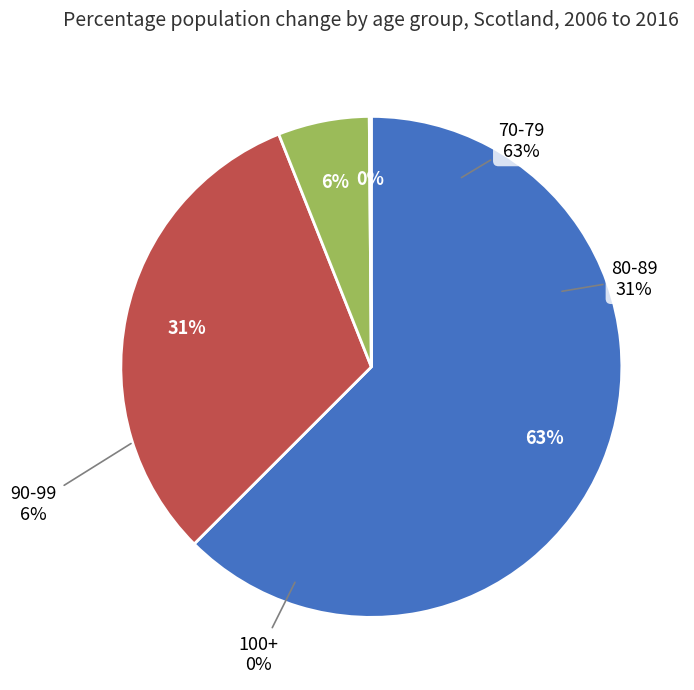

Is 70-79 the majority of the pie?

Yes